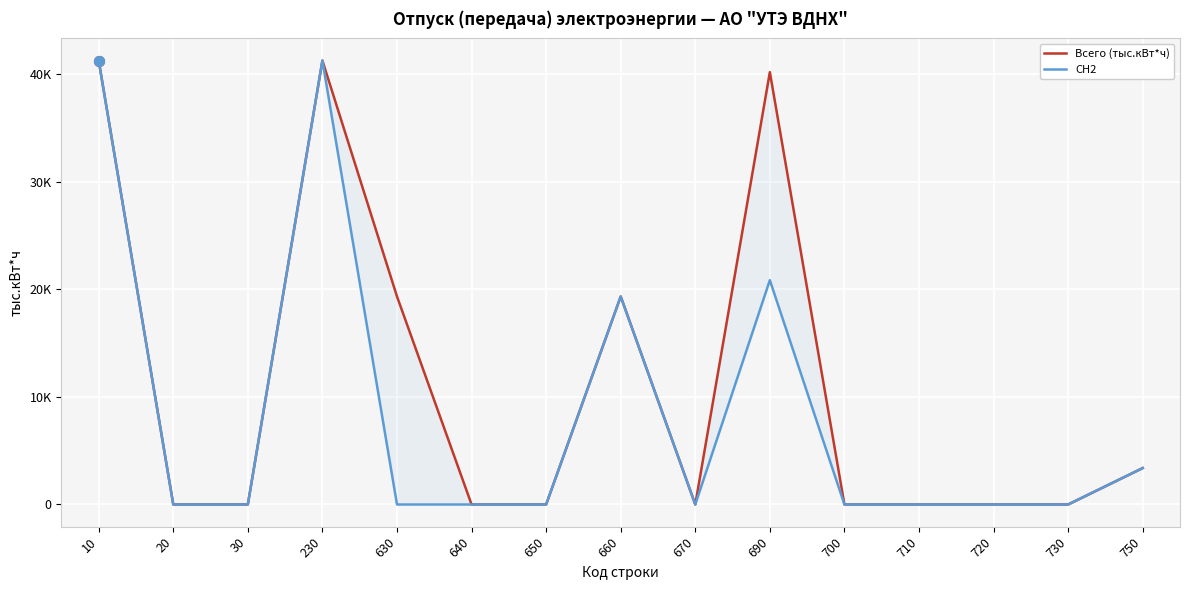

Which series has the largest total across all categories?

Всего (тыс.кВт*ч)